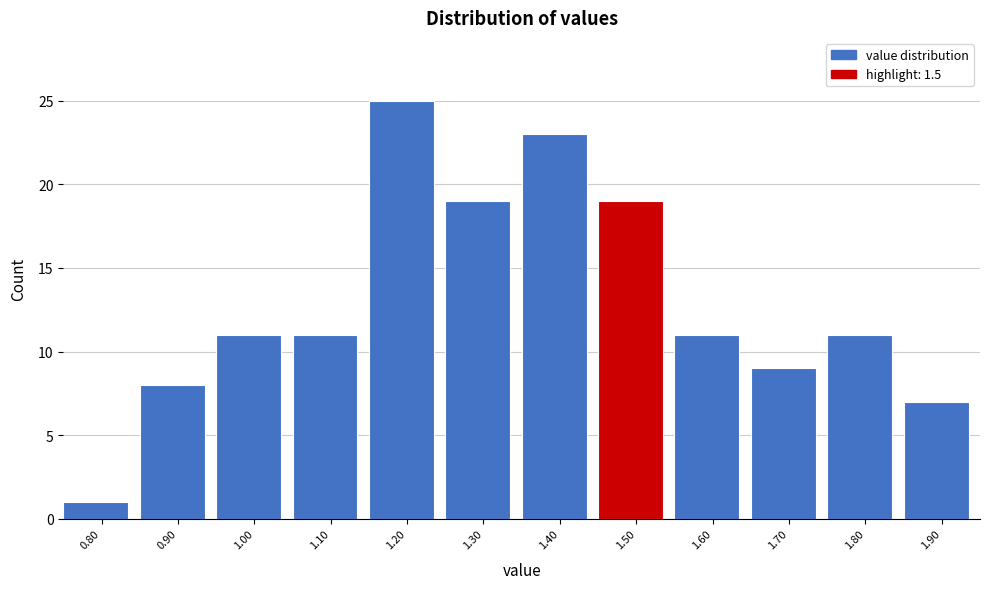

Reading left to right, what are all the values shown in this chart?

0.80=1	0.90=8	1.00=11	1.10=11	1.20=25	1.30=19	1.40=23	1.50=19	1.60=11	1.70=9	1.80=11	1.90=7